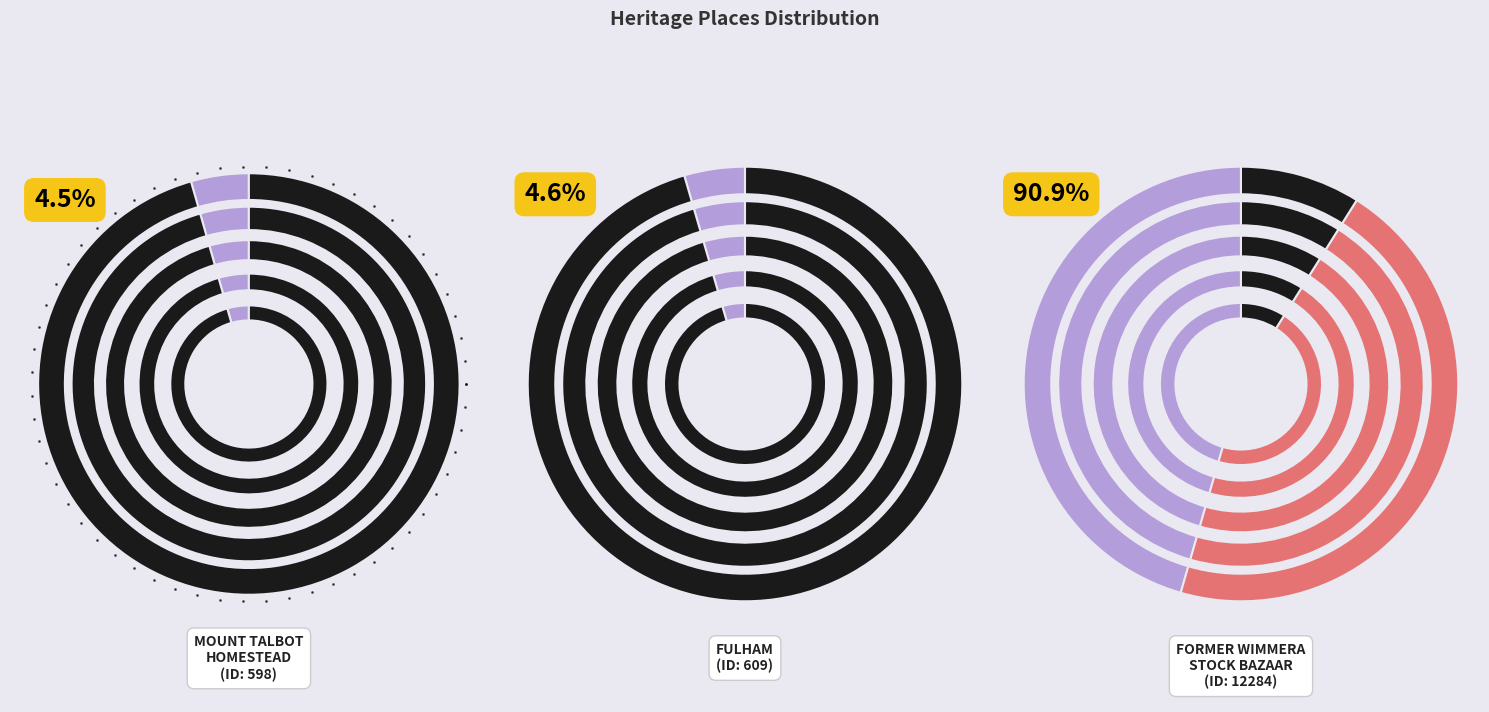

Rank the categories by value from lowest to highest.

MOUNT TALBOT HOMESTEAD, FULHAM, FORMER WIMMERA STOCK BAZAAR